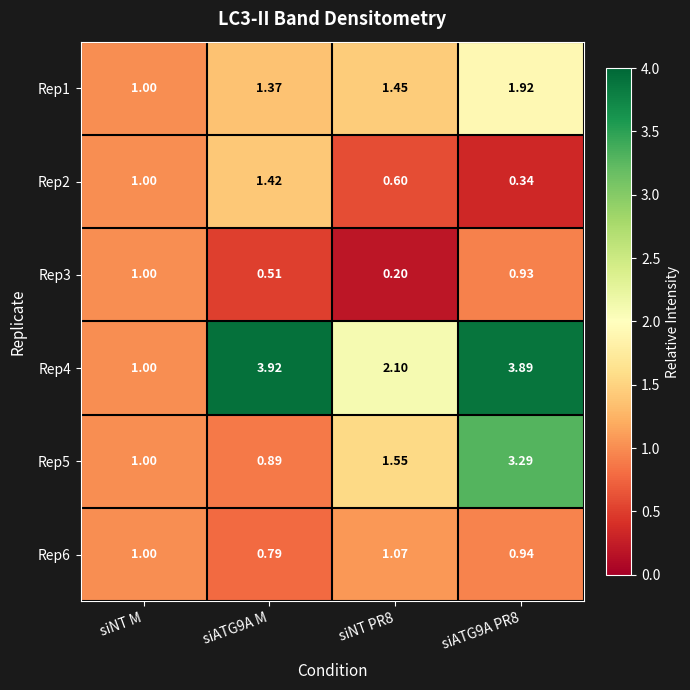

Rank the series by their maximum value, from lowest to highest.

Rep3, Rep6, Rep2, Rep1, Rep5, Rep4